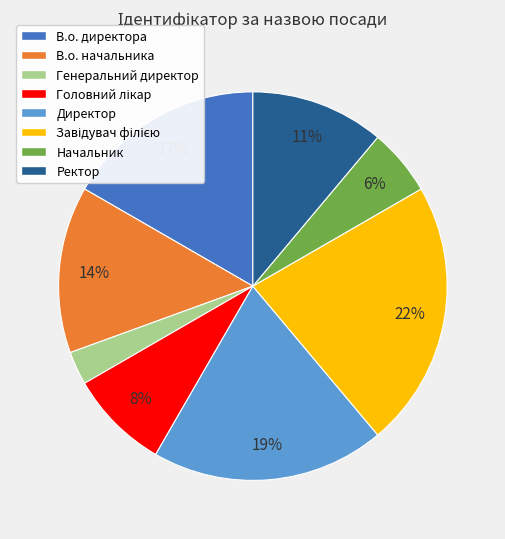

To the nearest percent, what portion does Генеральний директор represent?

3%